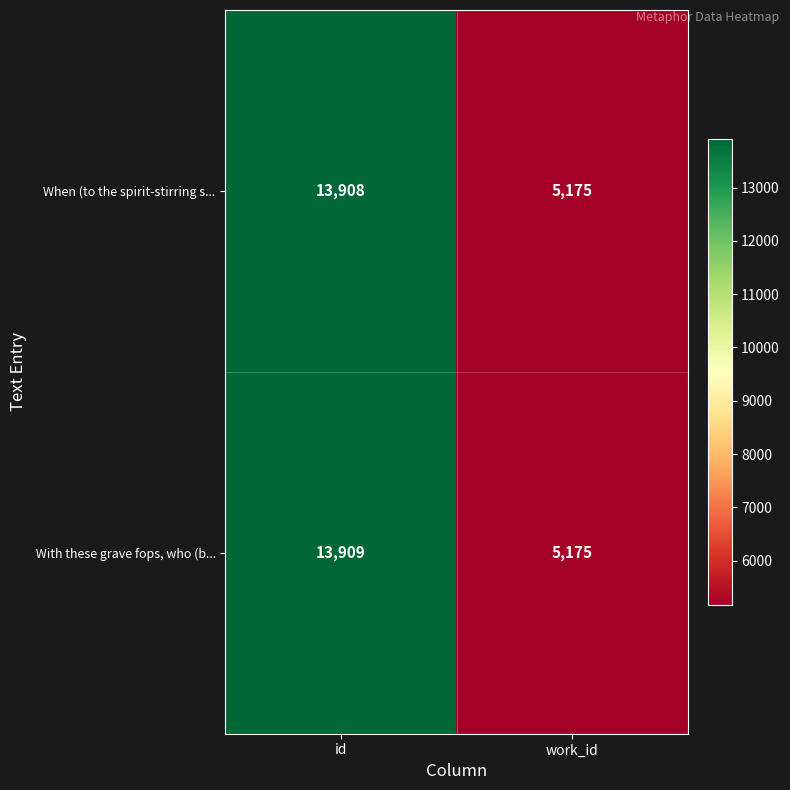

Rank the categories by When (to the spirit-stirring s... value from highest to lowest.

id, work_id